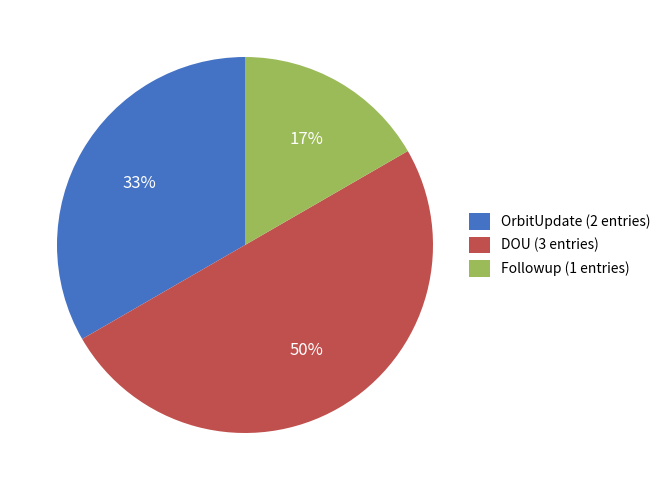

Rank the categories by value from highest to lowest.

DOU (3 entries), OrbitUpdate (2 entries), Followup (1 entries)